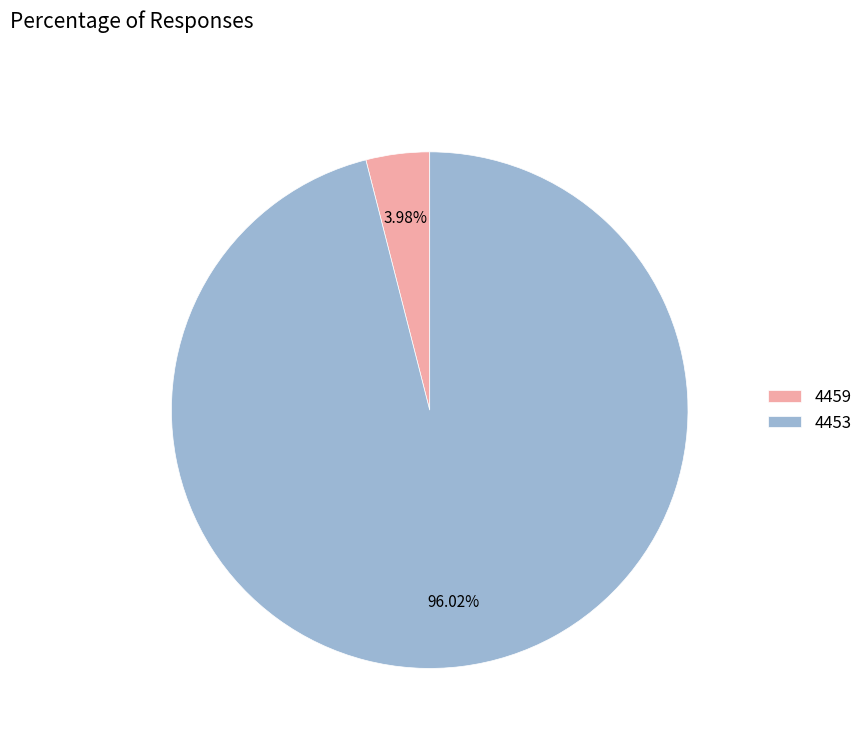

The 4453 slice represents 96% of the pie. True or false?

True